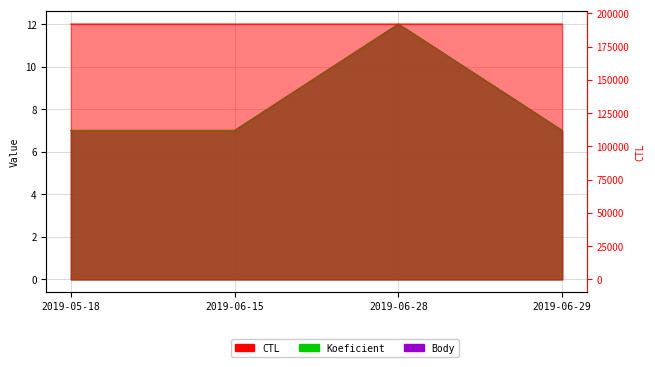

How many lines are shown in the chart?

3